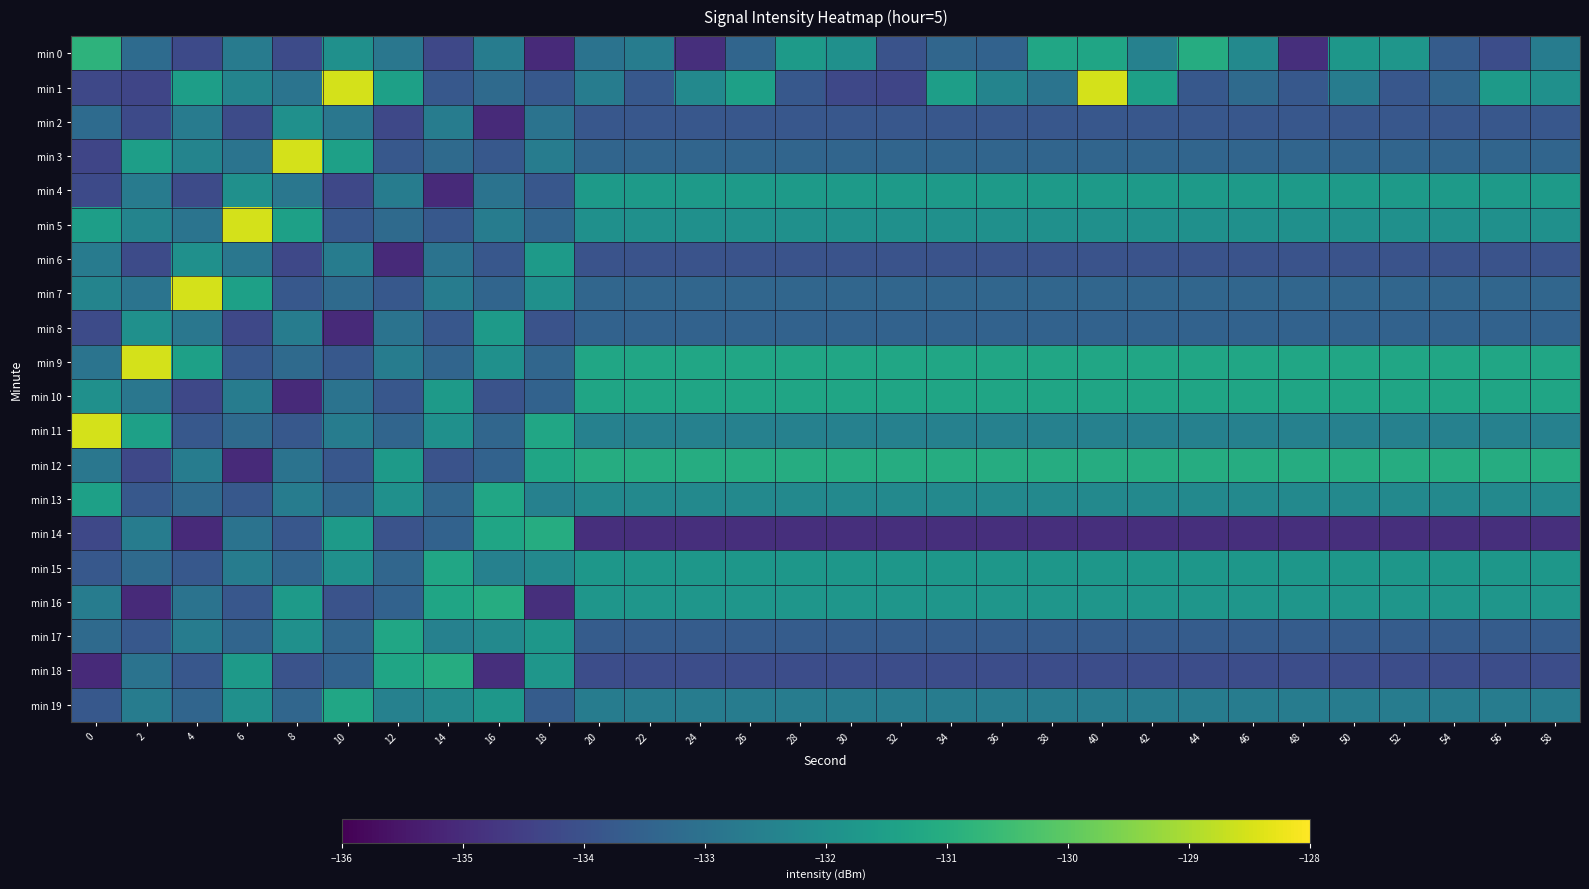

Reading left to right, list all the values displayed in this chart.

min 0: 0=-130.8	2=-133.2	4=-134.2	6=-132.7	8=-134.2	10=-132.0	12=-132.8	14=-134.3	16=-132.6	18=-135.1	20=-133.0	22=-132.6	24=-134.9	26=-133.4	28=-131.6	30=-132.0	32=-134.0	34=-133.3	36=-133.5	38=-131.3	40=-131.3	42=-132.5	44=-131.0	46=-132.2	48=-134.9	50=-131.8	52=-131.8	54=-133.7	56=-134.1	58=-132.6
min 1: 0=-134.3	2=-134.3	4=-131.5	6=-132.4	8=-132.9	10=-128.5	12=-131.5	14=-133.8	16=-133.2	18=-133.8	20=-132.6	22=-133.8	24=-132.2	26=-131.5	28=-133.8	30=-134.3	32=-134.3	34=-131.5	36=-132.4	38=-132.9	40=-128.5	42=-131.5	44=-133.8	46=-133.2	48=-133.8	50=-132.6	52=-133.8	54=-133.4	56=-131.6	58=-132.0
min 2: 0=-133.2	2=-134.2	4=-132.7	6=-134.2	8=-132.0	10=-132.8	12=-134.3	14=-132.6	16=-135.1	18=-133.0	20=-133.8	22=-133.8	24=-133.8	26=-133.8	28=-133.8	30=-133.8	32=-133.8	34=-133.8	36=-133.8	38=-133.8	40=-133.8	42=-133.8	44=-133.8	46=-133.8	48=-133.8	50=-133.8	52=-133.8	54=-133.8	56=-133.8	58=-133.8
min 3: 0=-134.3	2=-131.5	4=-132.4	6=-132.9	8=-128.5	10=-131.5	12=-133.8	14=-133.2	16=-133.8	18=-132.6	20=-133.4	22=-133.4	24=-133.4	26=-133.4	28=-133.4	30=-133.4	32=-133.4	34=-133.4	36=-133.4	38=-133.4	40=-133.4	42=-133.4	44=-133.4	46=-133.4	48=-133.4	50=-133.4	52=-133.4	54=-133.4	56=-133.4	58=-133.4
min 4: 0=-134.2	2=-132.7	4=-134.2	6=-132.0	8=-132.8	10=-134.3	12=-132.6	14=-135.1	16=-133.0	18=-133.8	20=-131.6	22=-131.6	24=-131.6	26=-131.6	28=-131.6	30=-131.6	32=-131.6	34=-131.6	36=-131.6	38=-131.6	40=-131.6	42=-131.6	44=-131.6	46=-131.6	48=-131.6	50=-131.6	52=-131.6	54=-131.6	56=-131.6	58=-131.6
min 5: 0=-131.5	2=-132.4	4=-132.9	6=-128.5	8=-131.5	10=-133.8	12=-133.2	14=-133.8	16=-132.6	18=-133.4	20=-132.0	22=-132.0	24=-132.0	26=-132.0	28=-132.0	30=-132.0	32=-132.0	34=-132.0	36=-132.0	38=-132.0	40=-132.0	42=-132.0	44=-132.0	46=-132.0	48=-132.0	50=-132.0	52=-132.0	54=-132.0	56=-132.0	58=-132.0
min 6: 0=-132.7	2=-134.2	4=-132.0	6=-132.8	8=-134.3	10=-132.6	12=-135.1	14=-133.0	16=-133.8	18=-131.6	20=-134.0	22=-134.0	24=-134.0	26=-134.0	28=-134.0	30=-134.0	32=-134.0	34=-134.0	36=-134.0	38=-134.0	40=-134.0	42=-134.0	44=-134.0	46=-134.0	48=-134.0	50=-134.0	52=-134.0	54=-134.0	56=-134.0	58=-134.0
min 7: 0=-132.4	2=-132.9	4=-128.5	6=-131.5	8=-133.8	10=-133.2	12=-133.8	14=-132.6	16=-133.4	18=-132.0	20=-133.3	22=-133.3	24=-133.3	26=-133.3	28=-133.3	30=-133.3	32=-133.3	34=-133.3	36=-133.3	38=-133.3	40=-133.3	42=-133.3	44=-133.3	46=-133.3	48=-133.3	50=-133.3	52=-133.3	54=-133.3	56=-133.3	58=-133.3
min 8: 0=-134.2	2=-132.0	4=-132.8	6=-134.3	8=-132.6	10=-135.1	12=-133.0	14=-133.8	16=-131.6	18=-134.0	20=-133.5	22=-133.5	24=-133.5	26=-133.5	28=-133.5	30=-133.5	32=-133.5	34=-133.5	36=-133.5	38=-133.5	40=-133.5	42=-133.5	44=-133.5	46=-133.5	48=-133.5	50=-133.5	52=-133.5	54=-133.5	56=-133.5	58=-133.5
min 9: 0=-132.9	2=-128.5	4=-131.5	6=-133.8	8=-133.2	10=-133.8	12=-132.6	14=-133.4	16=-132.0	18=-133.3	20=-131.3	22=-131.3	24=-131.3	26=-131.3	28=-131.3	30=-131.3	32=-131.3	34=-131.3	36=-131.3	38=-131.3	40=-131.3	42=-131.3	44=-131.3	46=-131.3	48=-131.3	50=-131.3	52=-131.3	54=-131.3	56=-131.3	58=-131.3
min 10: 0=-132.0	2=-132.8	4=-134.3	6=-132.6	8=-135.1	10=-133.0	12=-133.8	14=-131.6	16=-134.0	18=-133.5	20=-131.3	22=-131.3	24=-131.3	26=-131.3	28=-131.3	30=-131.3	32=-131.3	34=-131.3	36=-131.3	38=-131.3	40=-131.3	42=-131.3	44=-131.3	46=-131.3	48=-131.3	50=-131.3	52=-131.3	54=-131.3	56=-131.3	58=-131.3
min 11: 0=-128.5	2=-131.5	4=-133.8	6=-133.2	8=-133.8	10=-132.6	12=-133.4	14=-132.0	16=-133.3	18=-131.3	20=-132.5	22=-132.5	24=-132.5	26=-132.5	28=-132.5	30=-132.5	32=-132.5	34=-132.5	36=-132.5	38=-132.5	40=-132.5	42=-132.5	44=-132.5	46=-132.5	48=-132.5	50=-132.5	52=-132.5	54=-132.5	56=-132.5	58=-132.5
min 12: 0=-132.8	2=-134.3	4=-132.6	6=-135.1	8=-133.0	10=-133.8	12=-131.6	14=-134.0	16=-133.5	18=-131.3	20=-131.0	22=-131.0	24=-131.0	26=-131.0	28=-131.0	30=-131.0	32=-131.0	34=-131.0	36=-131.0	38=-131.0	40=-131.0	42=-131.0	44=-131.0	46=-131.0	48=-131.0	50=-131.0	52=-131.0	54=-131.0	56=-131.0	58=-131.0
min 13: 0=-131.5	2=-133.8	4=-133.2	6=-133.8	8=-132.6	10=-133.4	12=-132.0	14=-133.3	16=-131.3	18=-132.5	20=-132.2	22=-132.2	24=-132.2	26=-132.2	28=-132.2	30=-132.2	32=-132.2	34=-132.2	36=-132.2	38=-132.2	40=-132.2	42=-132.2	44=-132.2	46=-132.2	48=-132.2	50=-132.2	52=-132.2	54=-132.2	56=-132.2	58=-132.2
min 14: 0=-134.3	2=-132.6	4=-135.1	6=-133.0	8=-133.8	10=-131.6	12=-134.0	14=-133.5	16=-131.3	18=-131.0	20=-134.9	22=-134.9	24=-134.9	26=-134.9	28=-134.9	30=-134.9	32=-134.9	34=-134.9	36=-134.9	38=-134.9	40=-134.9	42=-134.9	44=-134.9	46=-134.9	48=-134.9	50=-134.9	52=-134.9	54=-134.9	56=-134.9	58=-134.9
min 15: 0=-133.8	2=-133.2	4=-133.8	6=-132.6	8=-133.4	10=-132.0	12=-133.3	14=-131.3	16=-132.5	18=-132.2	20=-131.8	22=-131.8	24=-131.8	26=-131.8	28=-131.8	30=-131.8	32=-131.8	34=-131.8	36=-131.8	38=-131.8	40=-131.8	42=-131.8	44=-131.8	46=-131.8	48=-131.8	50=-131.8	52=-131.8	54=-131.8	56=-131.8	58=-131.8
min 16: 0=-132.6	2=-135.1	4=-133.0	6=-133.8	8=-131.6	10=-134.0	12=-133.5	14=-131.3	16=-131.0	18=-134.9	20=-131.8	22=-131.8	24=-131.8	26=-131.8	28=-131.8	30=-131.8	32=-131.8	34=-131.8	36=-131.8	38=-131.8	40=-131.8	42=-131.8	44=-131.8	46=-131.8	48=-131.8	50=-131.8	52=-131.8	54=-131.8	56=-131.8	58=-131.8
min 17: 0=-133.2	2=-133.8	4=-132.6	6=-133.4	8=-132.0	10=-133.3	12=-131.3	14=-132.5	16=-132.2	18=-131.8	20=-133.7	22=-133.7	24=-133.7	26=-133.7	28=-133.7	30=-133.7	32=-133.7	34=-133.7	36=-133.7	38=-133.7	40=-133.7	42=-133.7	44=-133.7	46=-133.7	48=-133.7	50=-133.7	52=-133.7	54=-133.7	56=-133.7	58=-133.7
min 18: 0=-135.1	2=-133.0	4=-133.8	6=-131.6	8=-134.0	10=-133.5	12=-131.3	14=-131.0	16=-134.9	18=-131.8	20=-134.1	22=-134.1	24=-134.1	26=-134.1	28=-134.1	30=-134.1	32=-134.1	34=-134.1	36=-134.1	38=-134.1	40=-134.1	42=-134.1	44=-134.1	46=-134.1	48=-134.1	50=-134.1	52=-134.1	54=-134.1	56=-134.1	58=-134.1
min 19: 0=-133.8	2=-132.6	4=-133.4	6=-132.0	8=-133.3	10=-131.3	12=-132.5	14=-132.2	16=-131.8	18=-133.7	20=-132.6	22=-132.6	24=-132.6	26=-132.6	28=-132.6	30=-132.6	32=-132.6	34=-132.6	36=-132.6	38=-132.6	40=-132.6	42=-132.6	44=-132.6	46=-132.6	48=-132.6	50=-132.6	52=-132.6	54=-132.6	56=-132.6	58=-132.6